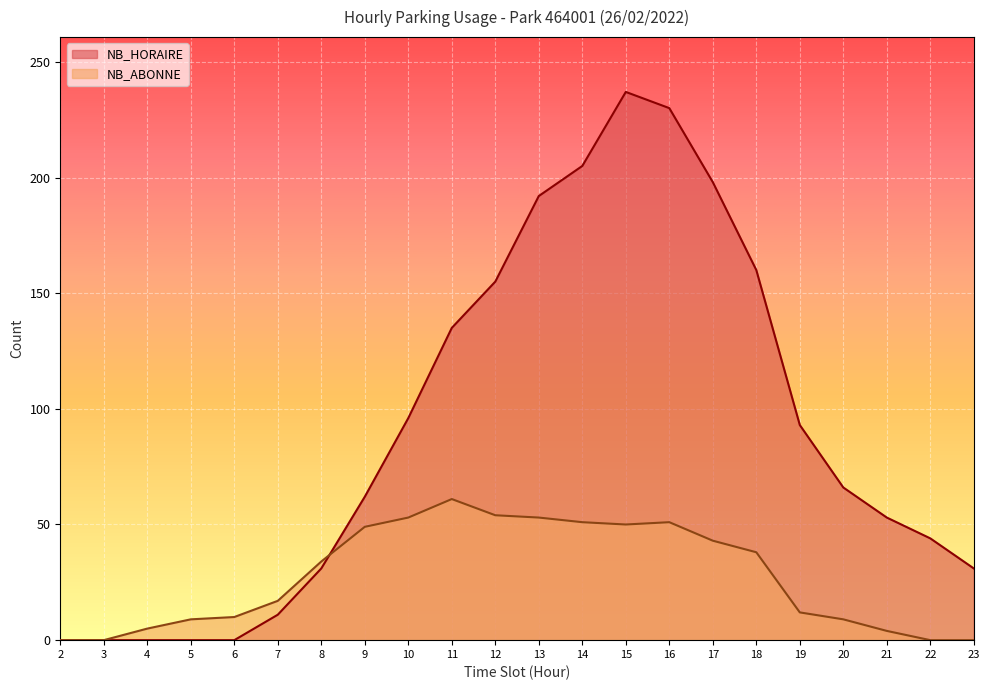

True or false: NB_ABONNE has more than 0 interior local peaks.

True